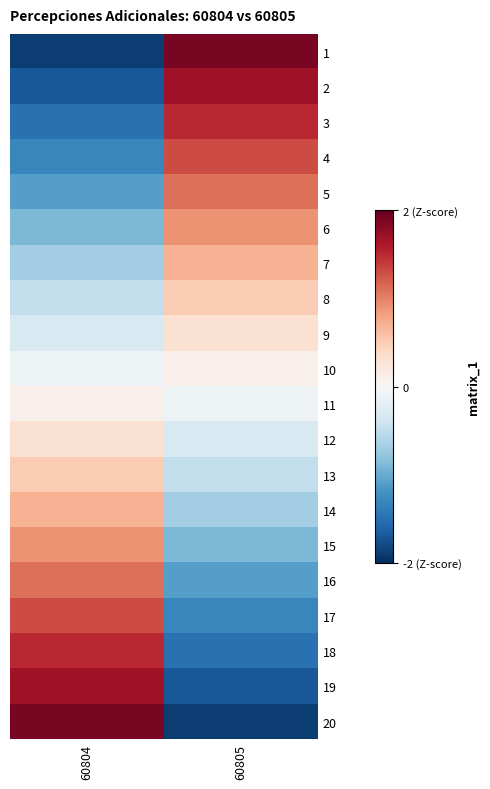

How many distinct data groups are displayed?

20